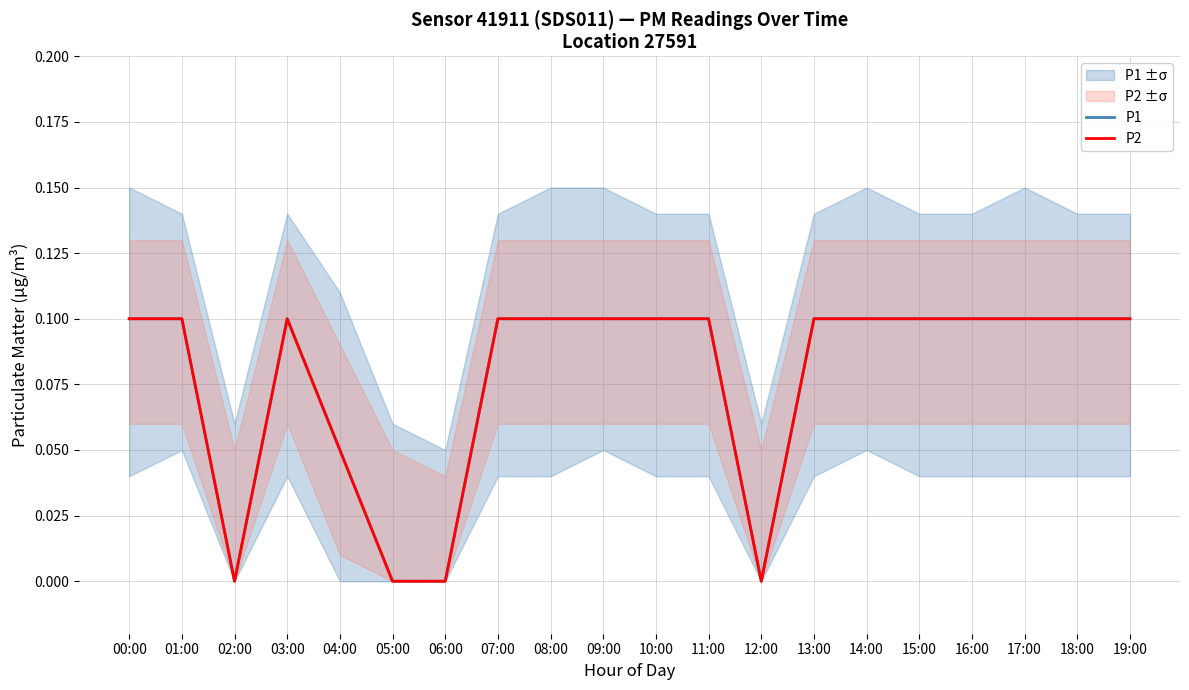

At how many categories does at least one series exceed 0?

16